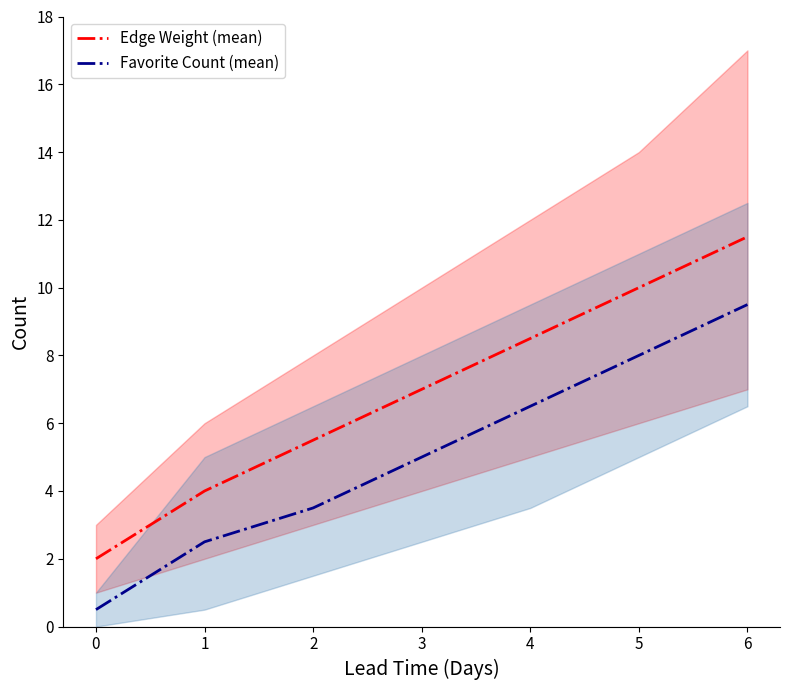

Count the number of data series in this chart.

2